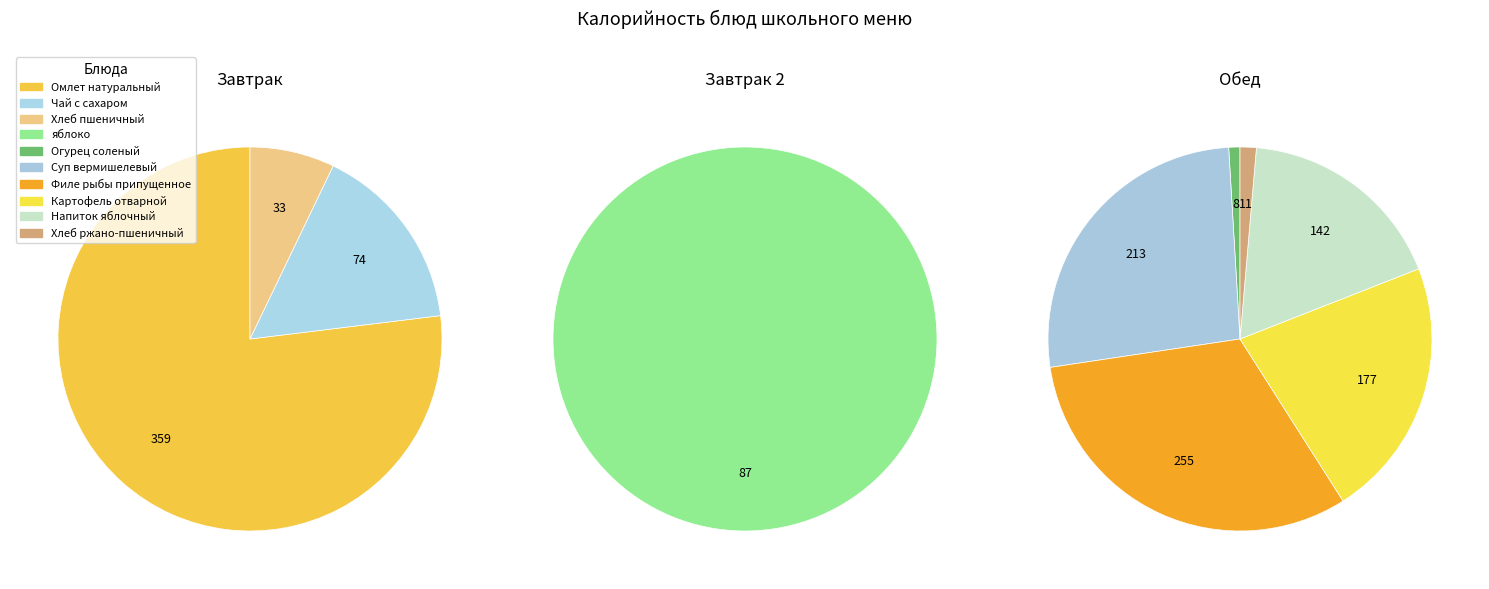

To the nearest percent, what is the difference between the largest and smallest slice percentages?

26%